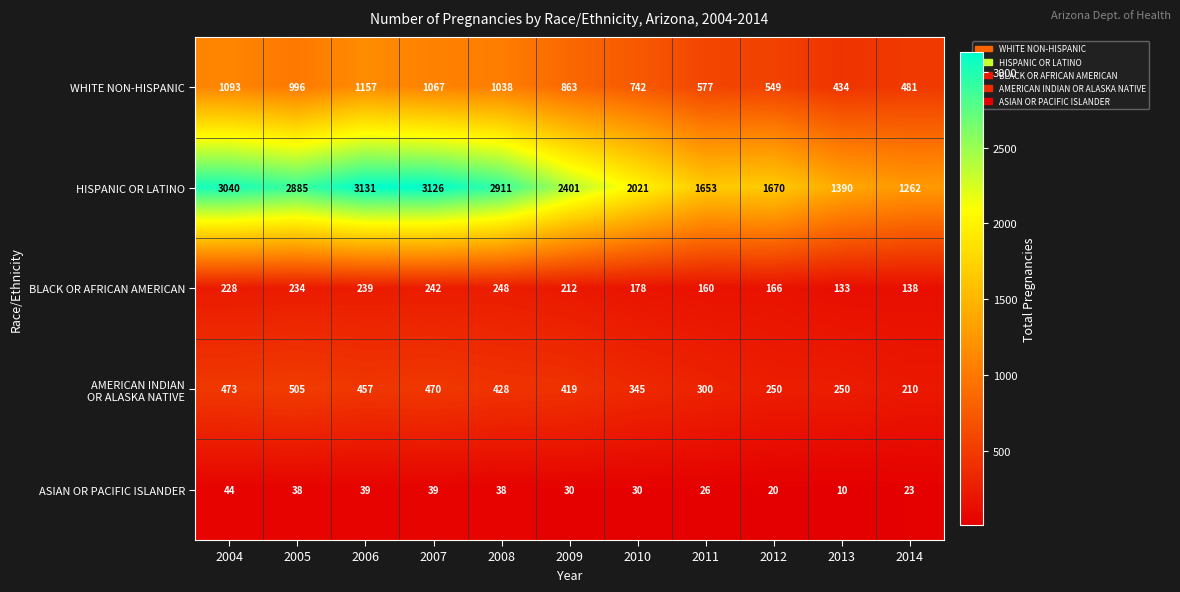

Is it true that WHITE NON-HISPANIC equals 1080 at 2010?

False